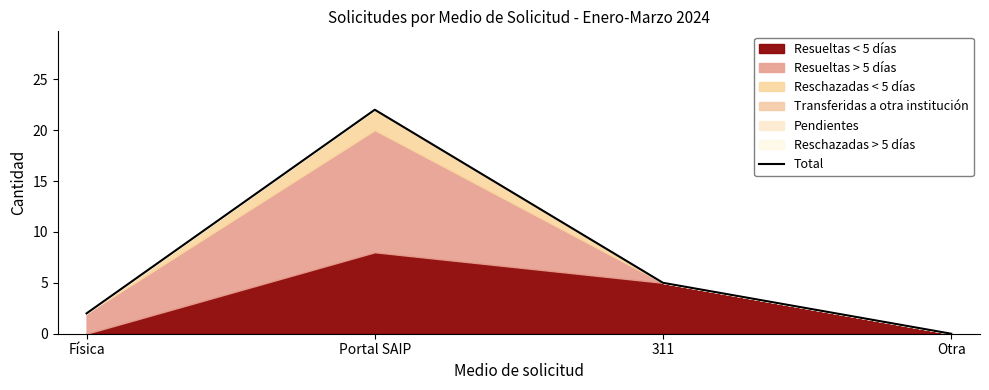

Reading right to left, list all the values displayed in this chart.

0	5	22	2